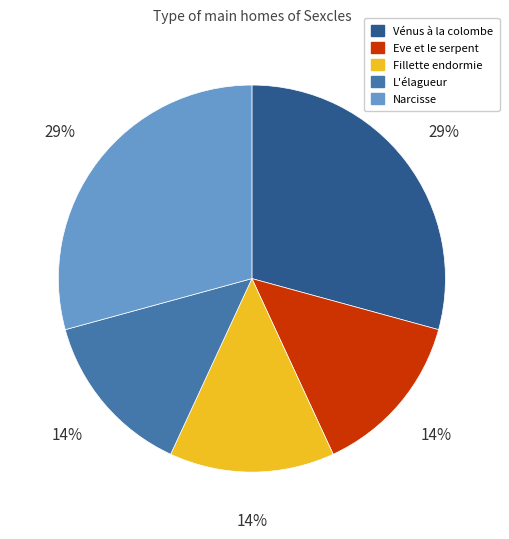

To the nearest percent, what percentage of the pie is Narcisse?

29%